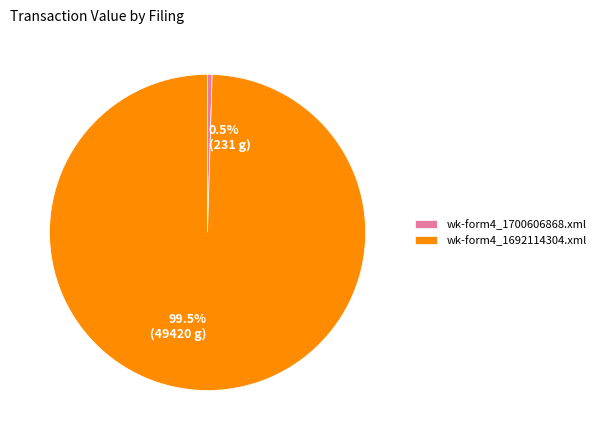

Which slice represents more than half of the pie?

wk-form4_1692114304.xml